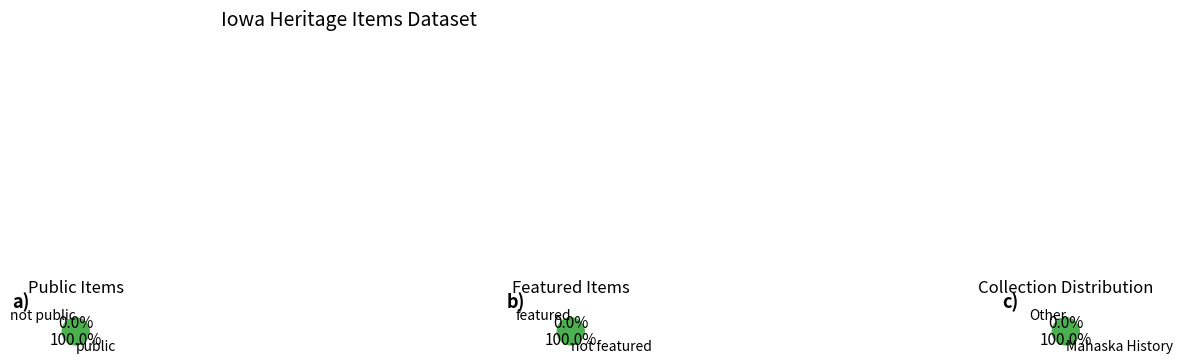

Which series has the largest range (max minus min)?

public